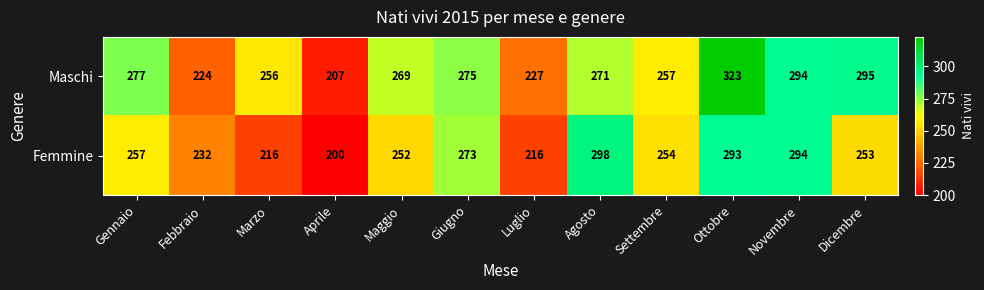

Reading left to right, list all the values displayed in this chart.

Maschi: 277	224	256	207	269	275	227	271	257	323	294	295
Femmine: 257	232	216	200	252	273	216	298	254	293	294	253